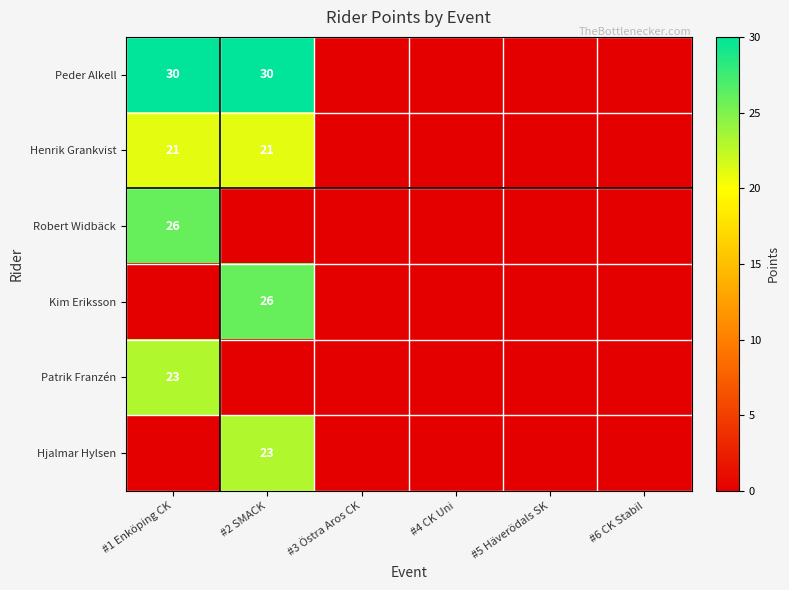

The Henrik Grankvist series shows 36 at #2 SMACK. True or false?

False